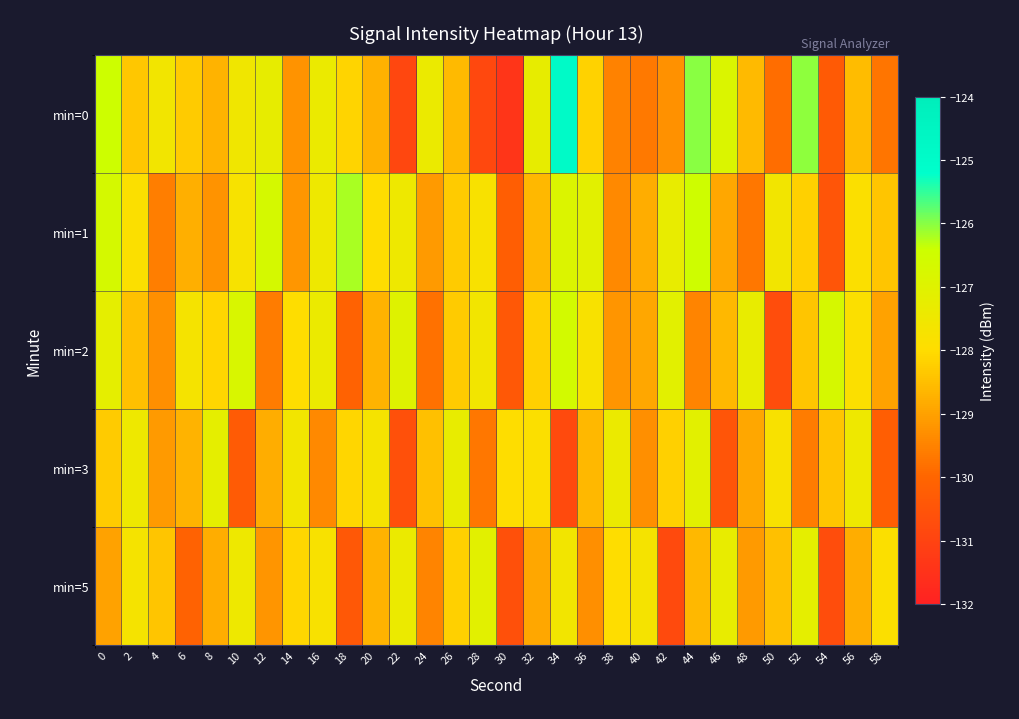

Which label corresponds to the largest value in the chart?

34